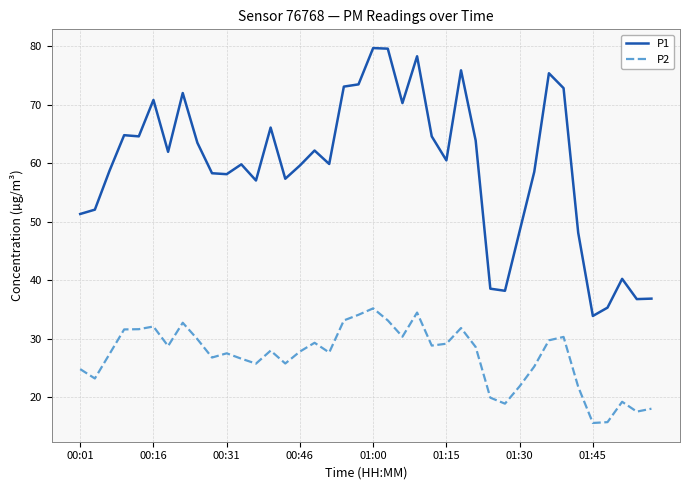

What is the difference between the maximum and minimum values in the P1 series?

45.8